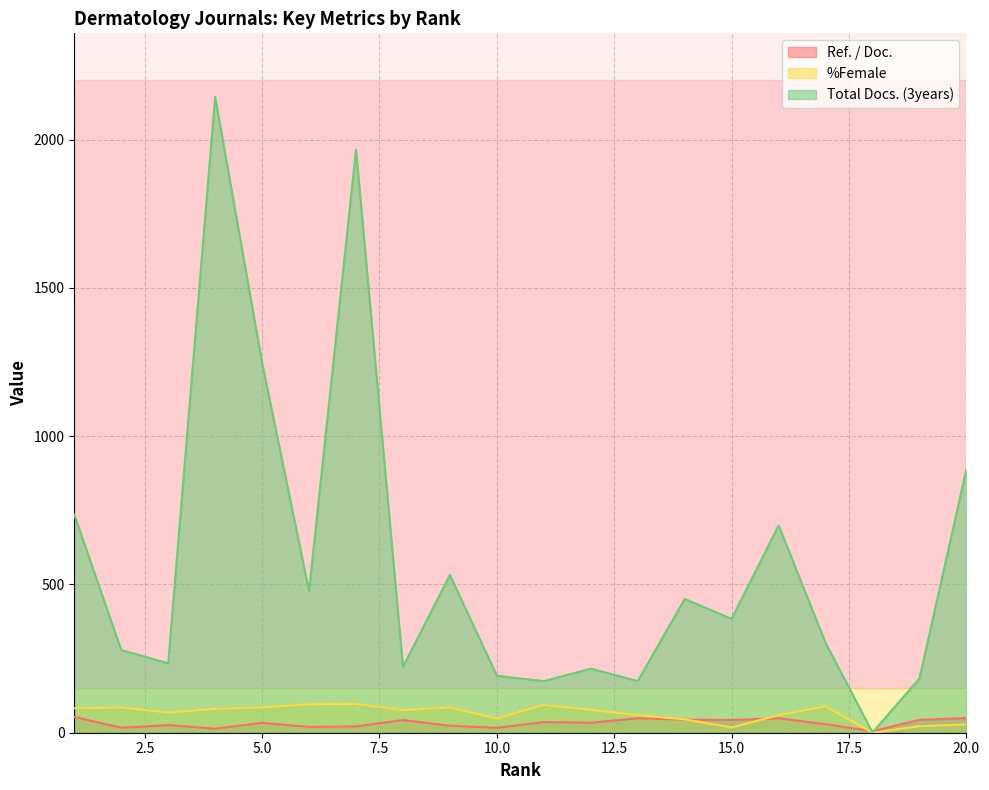

What is the sum of the Total Docs. (3years) values at 12 and 8?

438.0